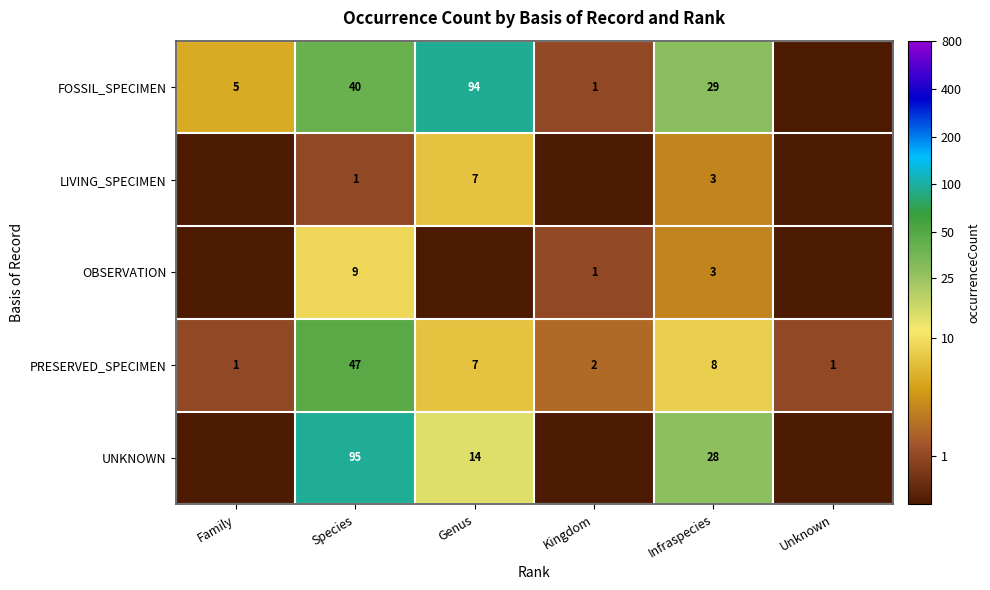

Is the value of PRESERVED_SPECIMEN at Genus greater than the value of UNKNOWN at Genus?

No